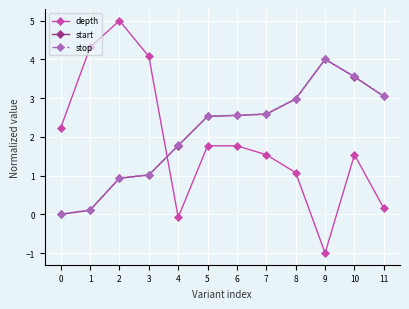

Is it true that depth equals -0.1 at 4?

True